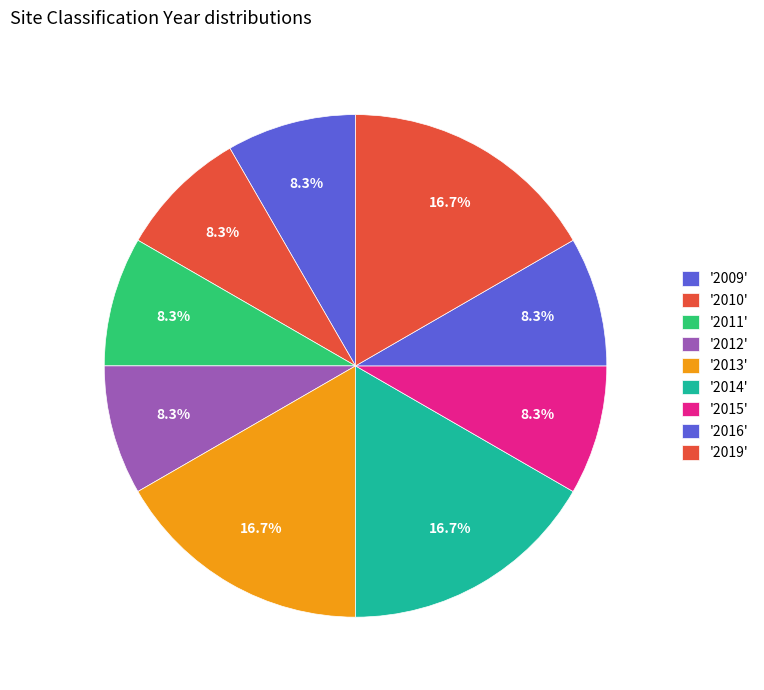

How many slices are in this pie chart?

9